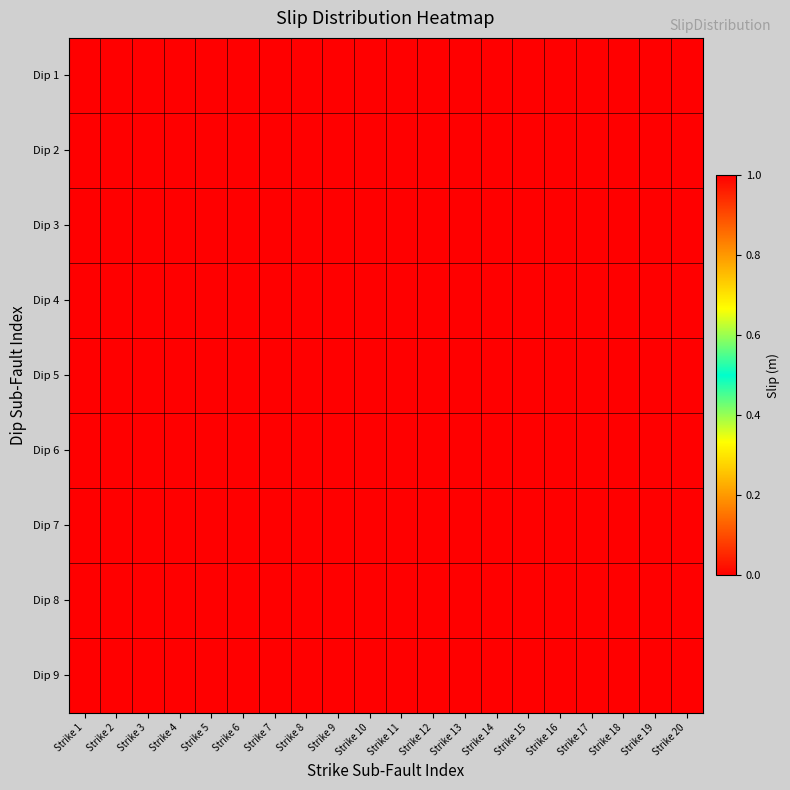

Rank the series at Strike 19 from highest to lowest value.

Dip 1, Dip 2, Dip 3, Dip 4, Dip 5, Dip 6, Dip 7, Dip 8, Dip 9